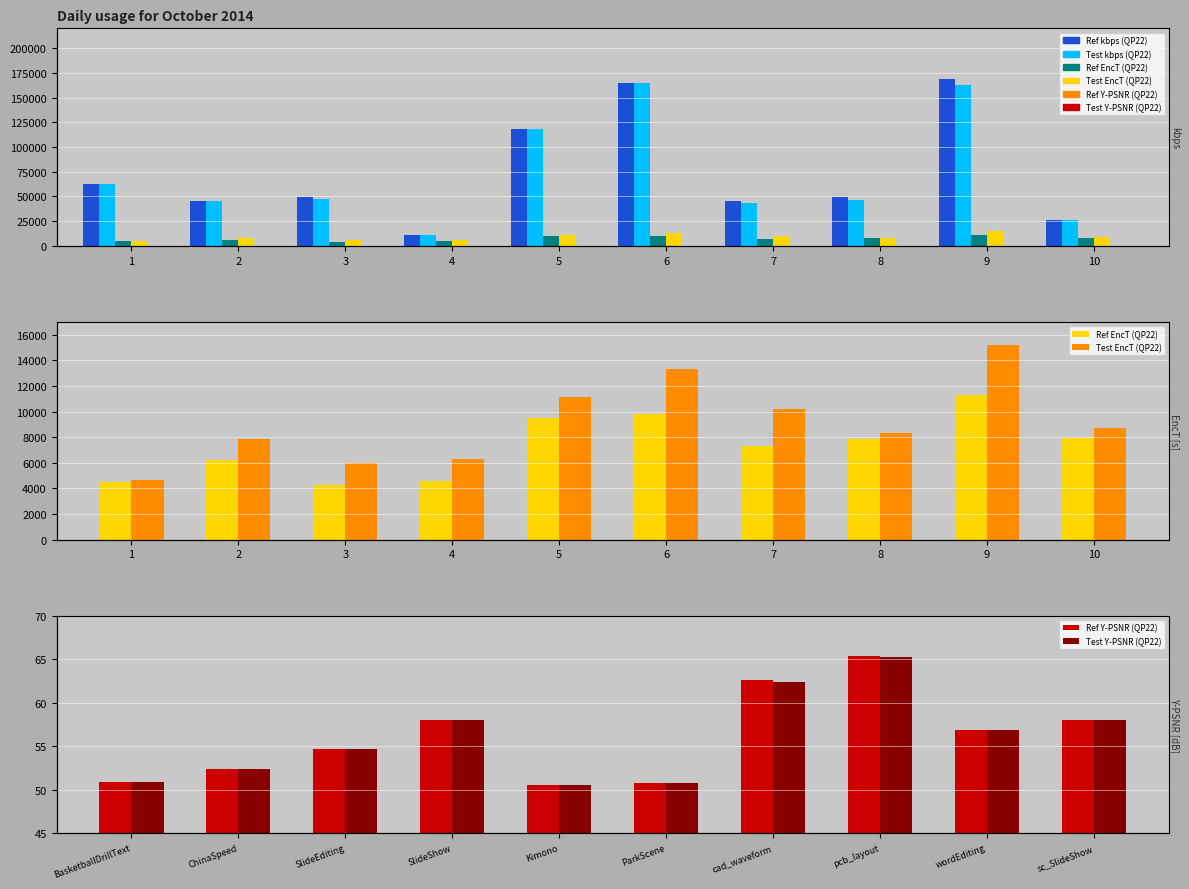

Is the value of Test kbps (QP22) at 8 greater than the value of Test EncT (QP22) at 9?

Yes